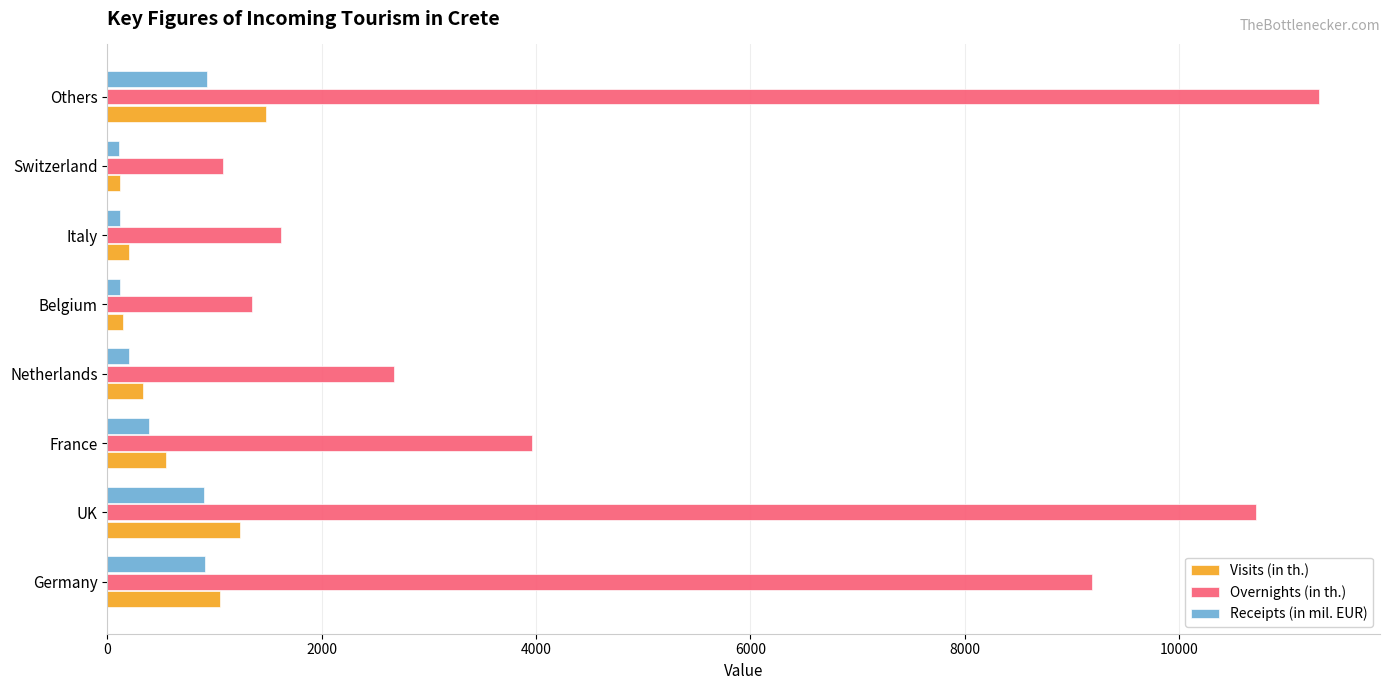

What is the difference between the highest and lowest values at France?

3573.3